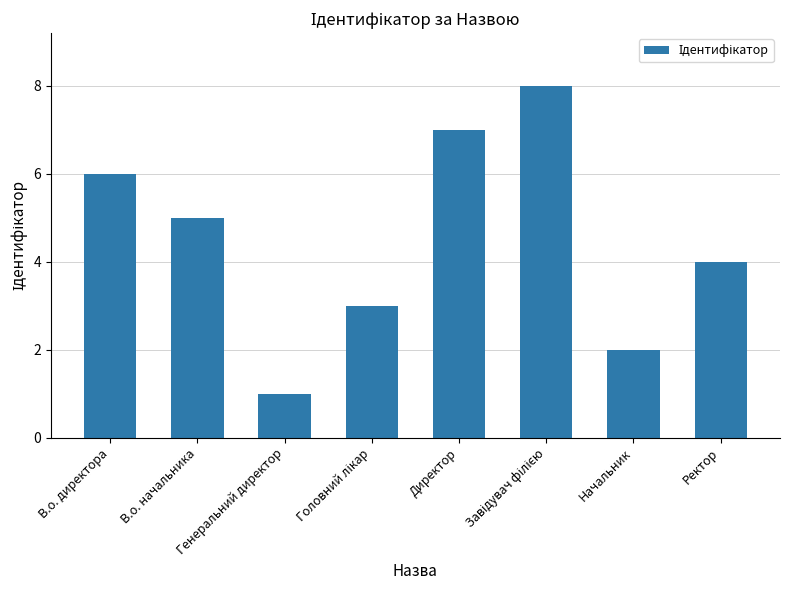

What is the value of the 1st bar from the left?

6